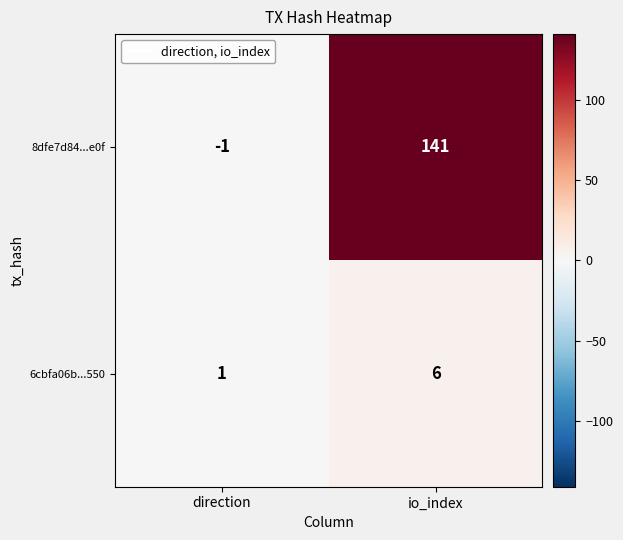

Rank the categories by 8dfe7d84...e0f value from highest to lowest.

io_index, direction